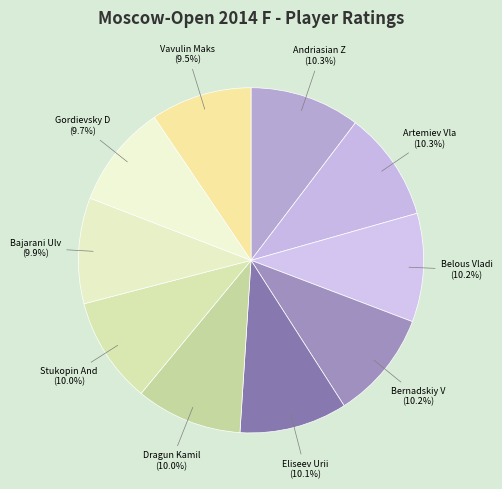

How many slices are in this pie chart?

10